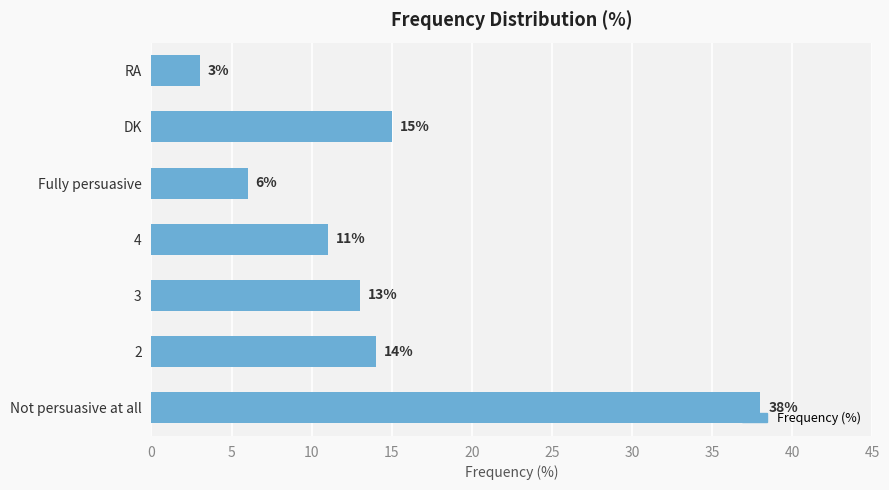

How many categories are shown in the chart?

7